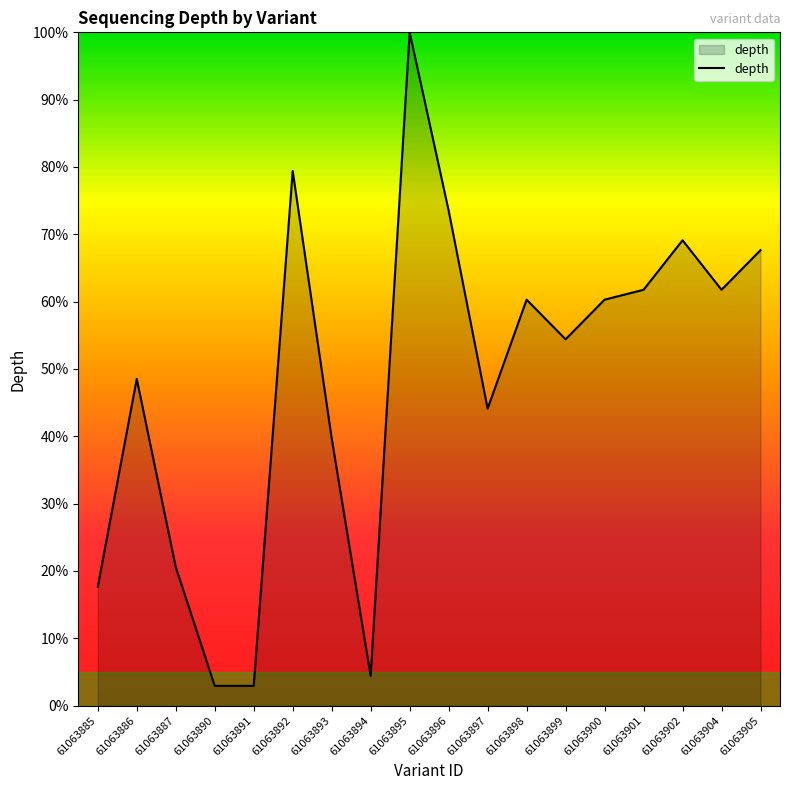

What is the difference between the values at 61063891 and 61063886?

45.6